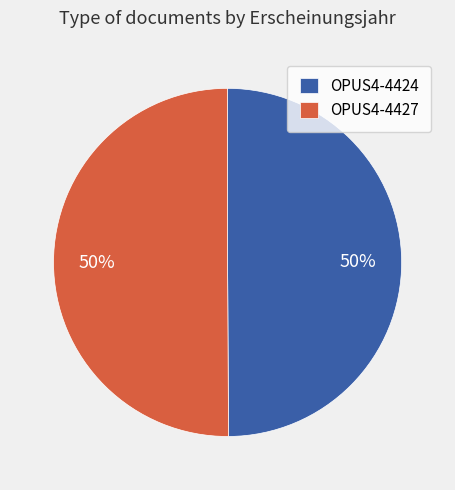

To the nearest percent, what portion does OPUS4-4424 represent?

50%